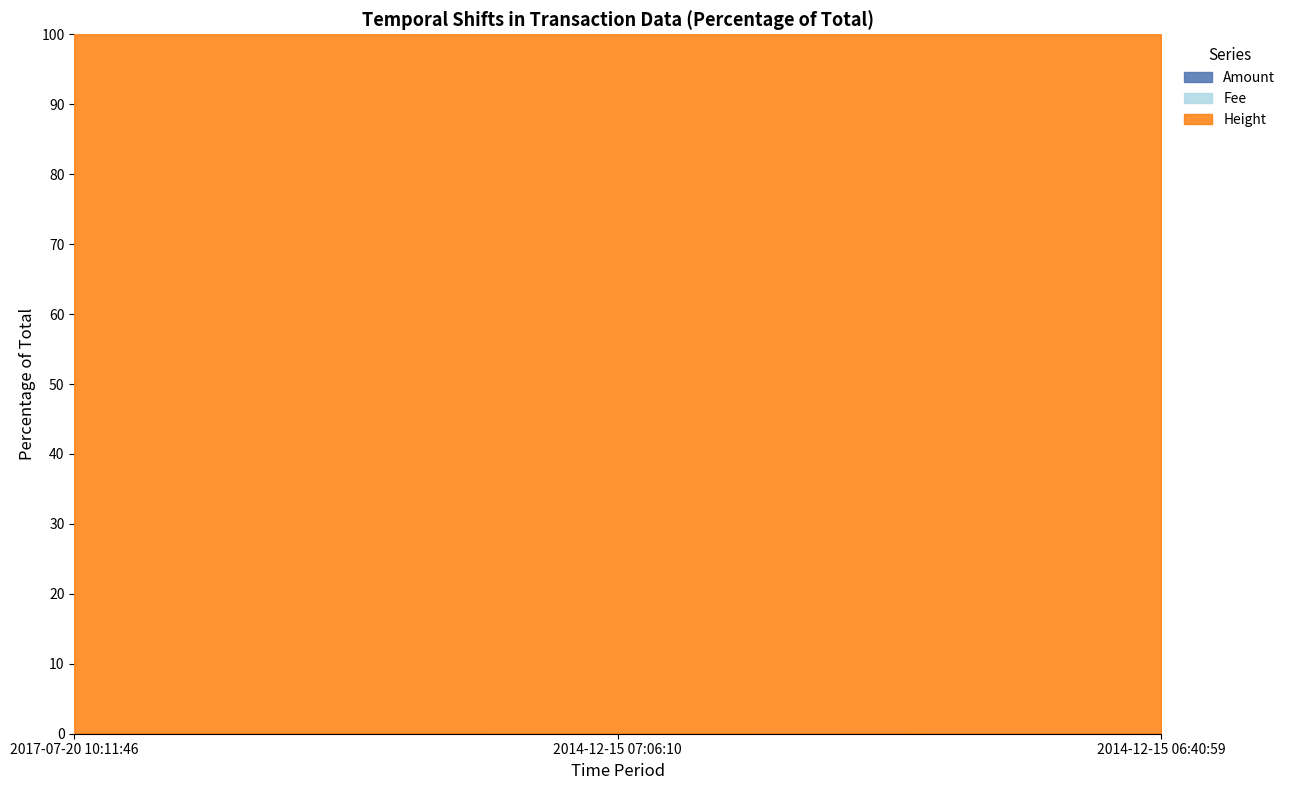

What is the value of the Fee point at the 3rd from the left?

1